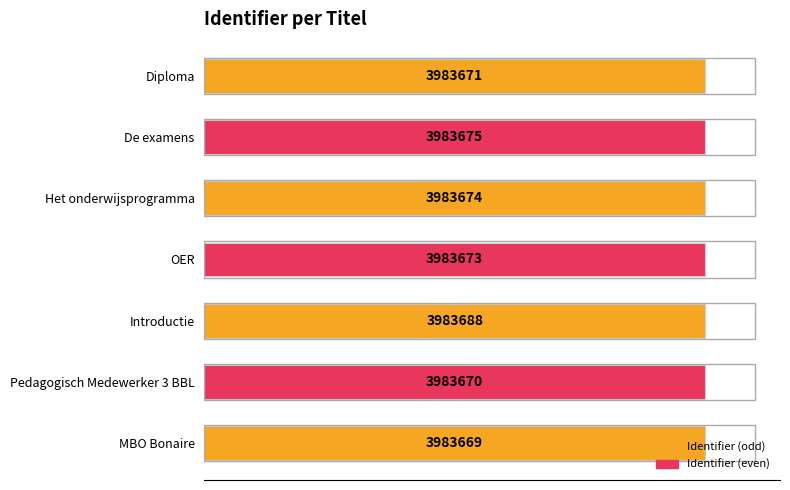

How many bars are there in total?

7